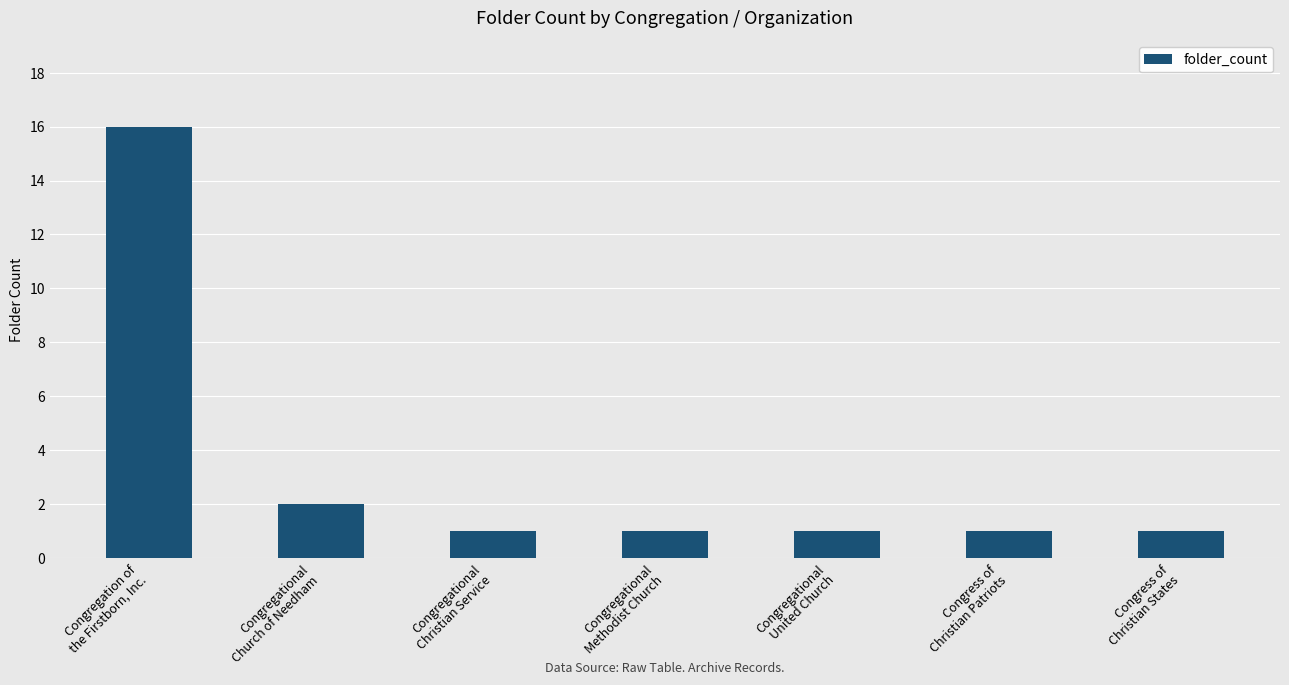

How many bars are there in total?

7